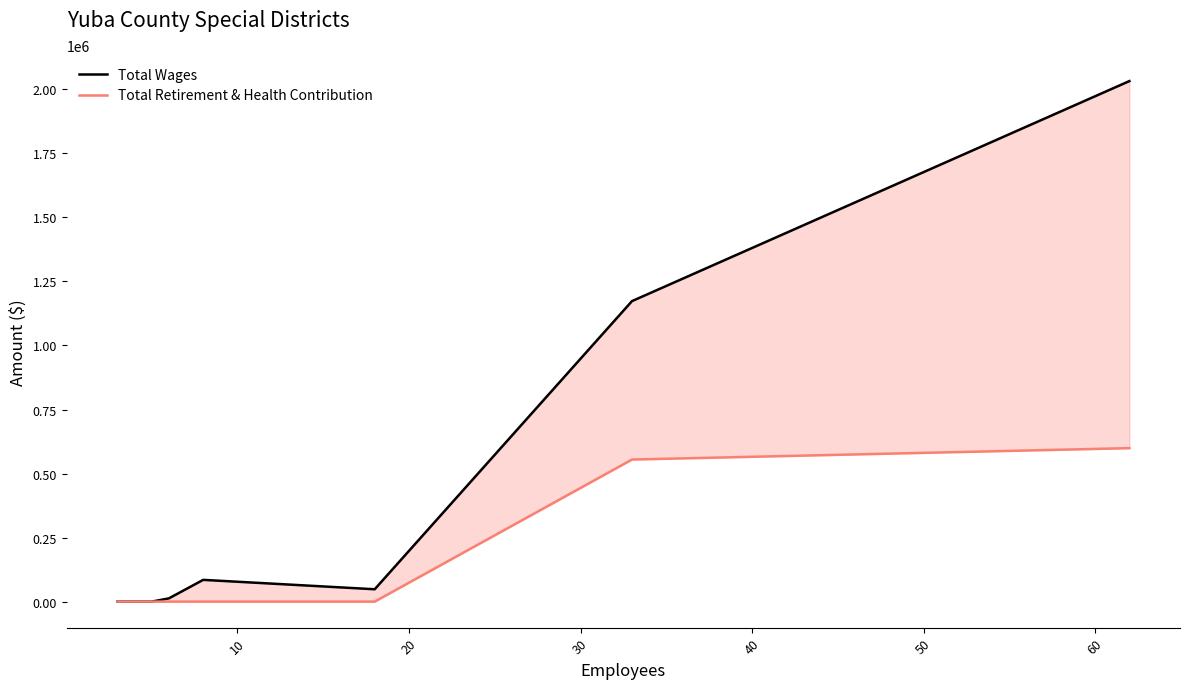

Does the chart have visible grid lines?

No